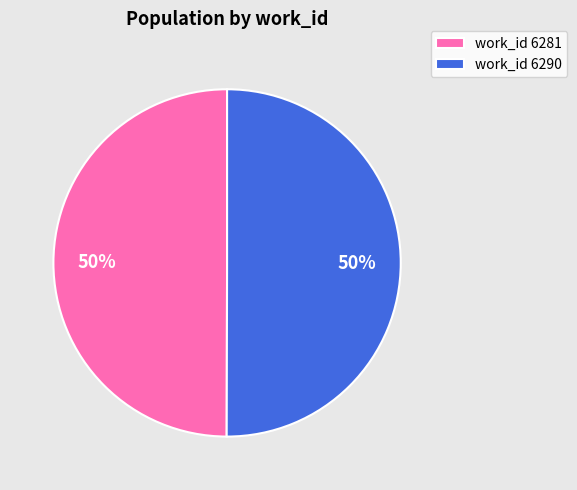

Do work_id 6281 and work_id 6290 together represent more than half of the pie?

Yes